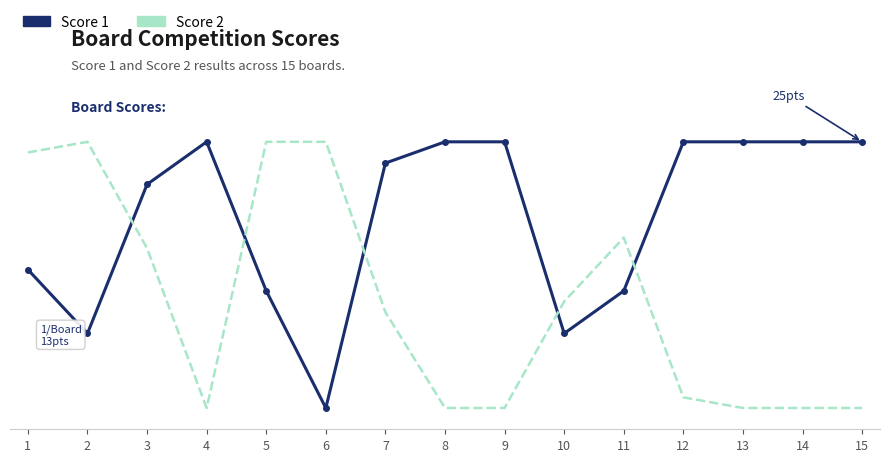

After their last crossing, which series has the higher values: Score 2 or Score 1?

Score 1